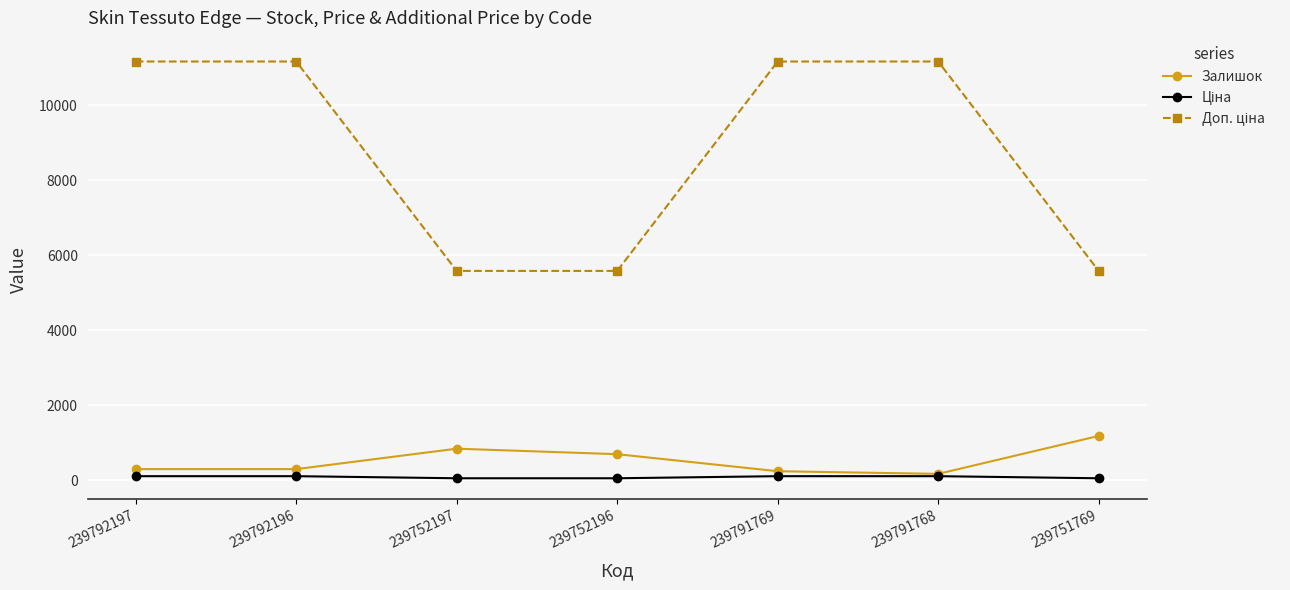

Is it true that Залишок equals 845.0 at 239752197?

True